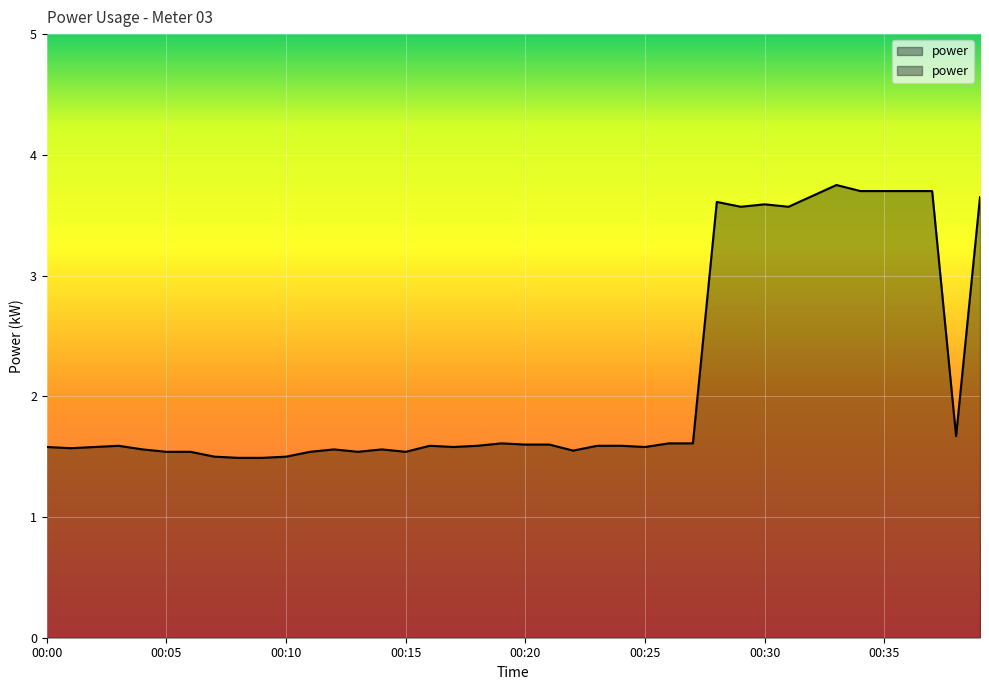

At which label is the value closest to 2?

00:38